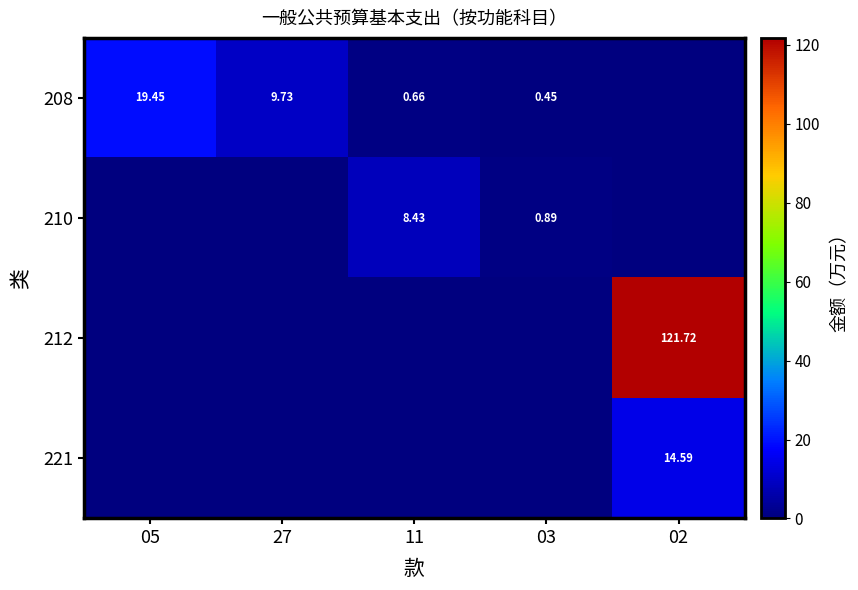

Is the value of 208 at 05 greater than the value of 212 at 05?

Yes